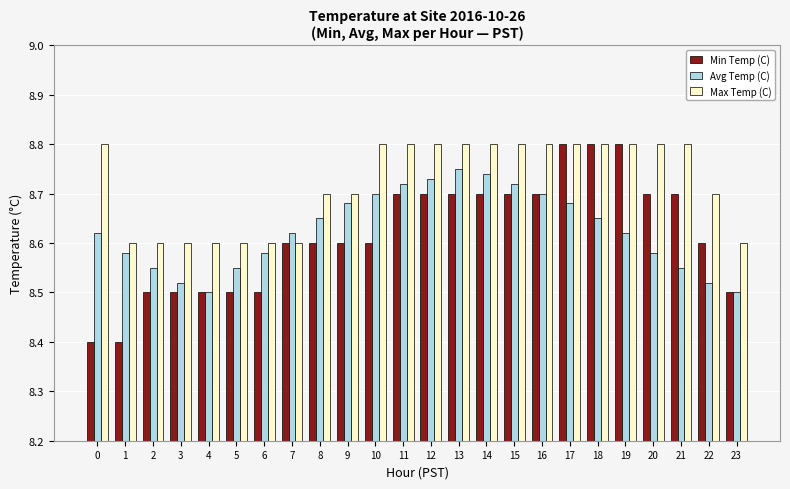

What are all the series names shown in the legend?

Min Temp (C), Avg Temp (C), Max Temp (C)